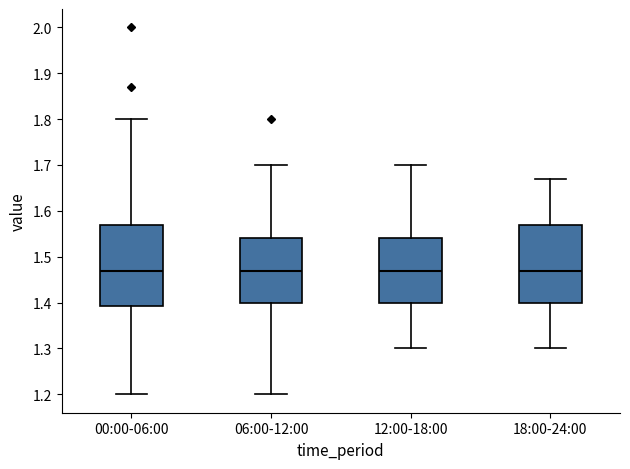

Where does the lower whisker of the box for 06:00-12:00 end on the y-axis? The values are not printed on the chart, so give them approximately, as read against the axis.

1.20